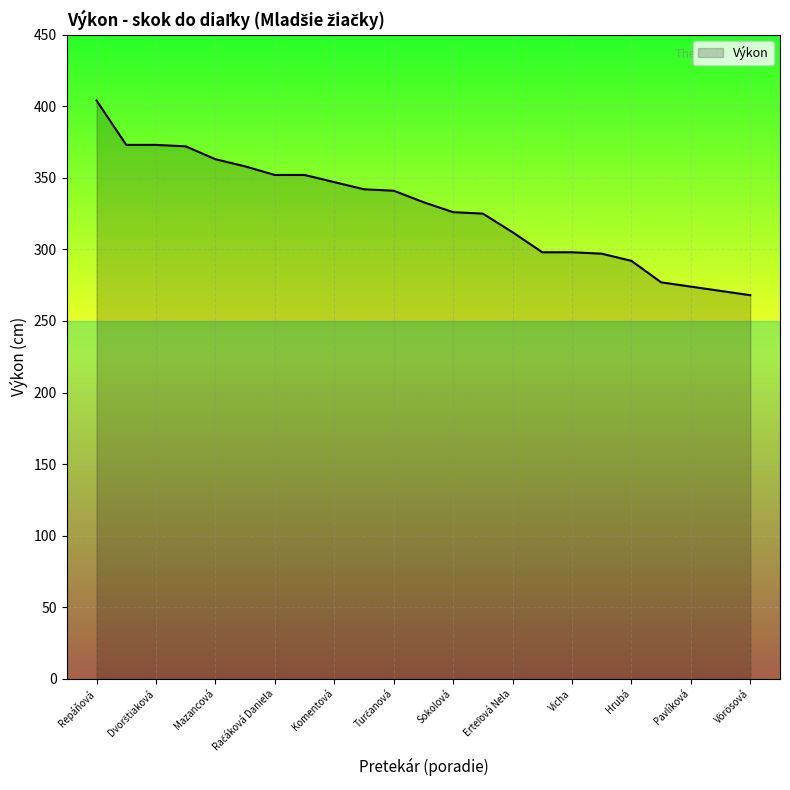

What is the difference between the maximum and minimum values?

136